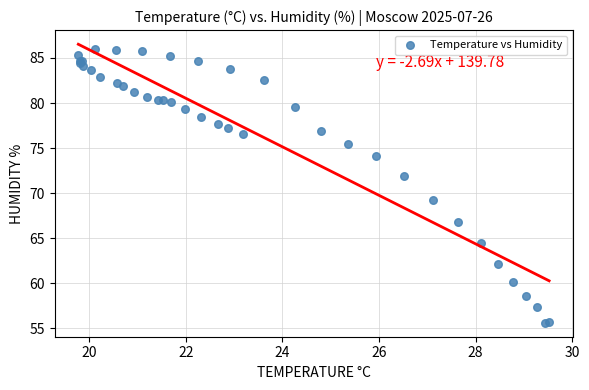

What Y value in the scatter plot is closest to 70?

69.3